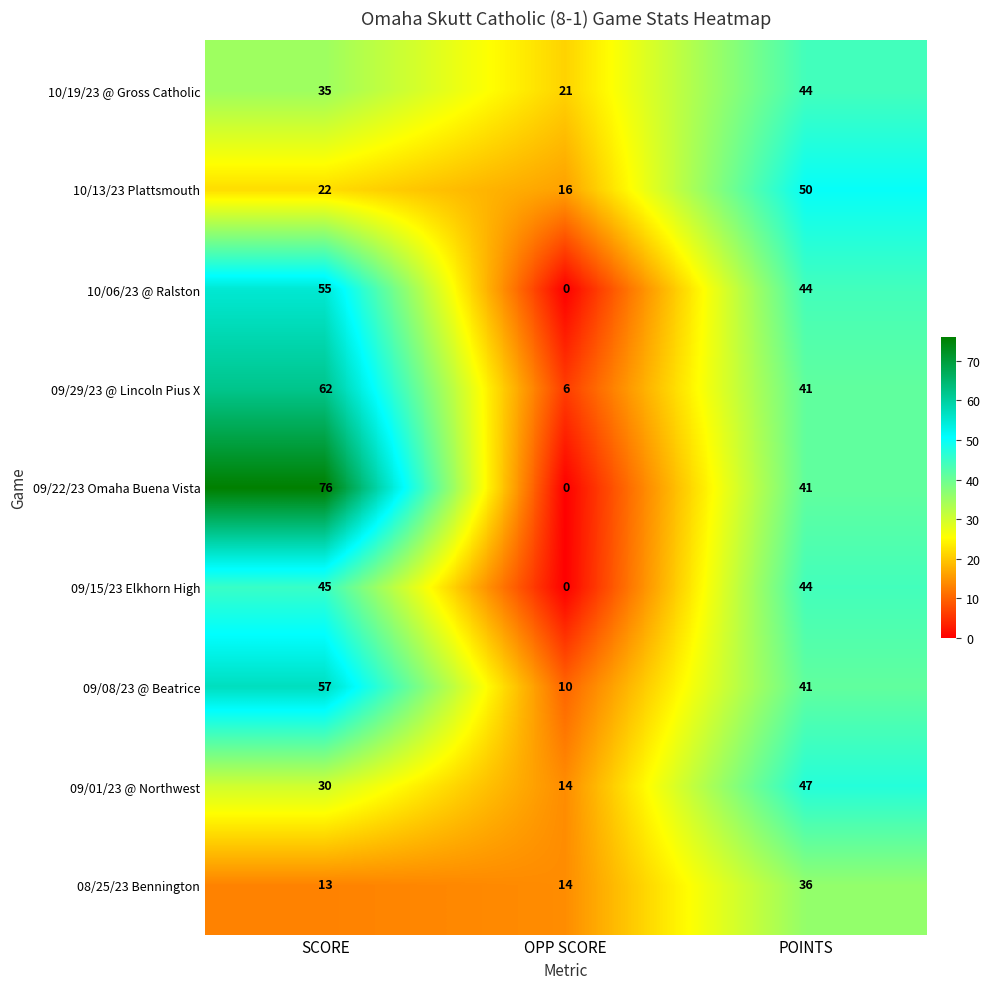

Which series has the widest spread of values?

09/22/23 Omaha Buena Vista